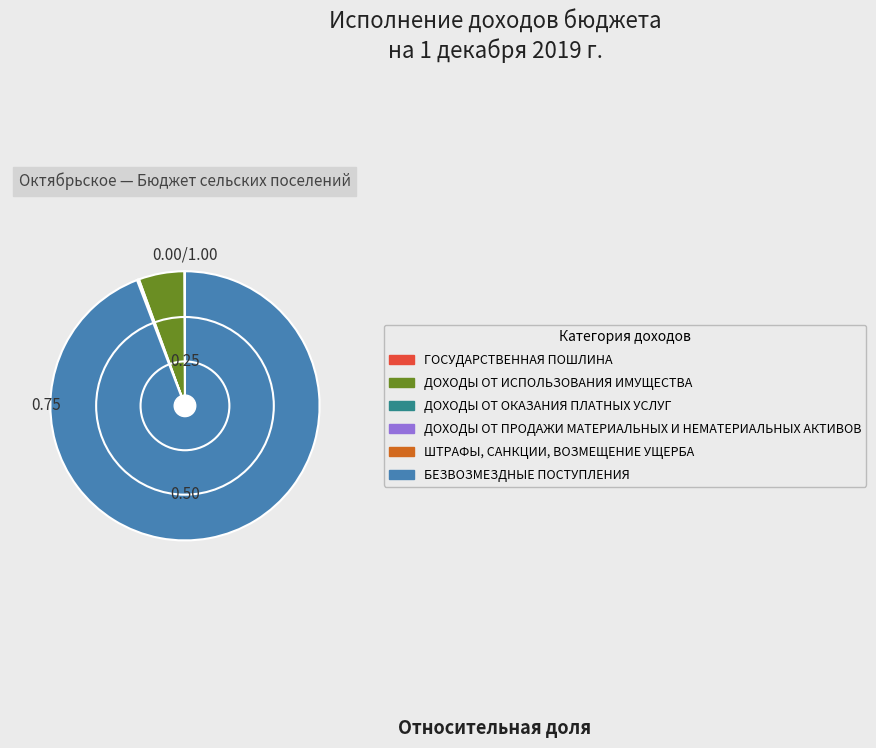

Which category accounts for the majority?

БЕЗВОЗМЕЗДНЫЕ ПОСТУПЛЕНИЯ